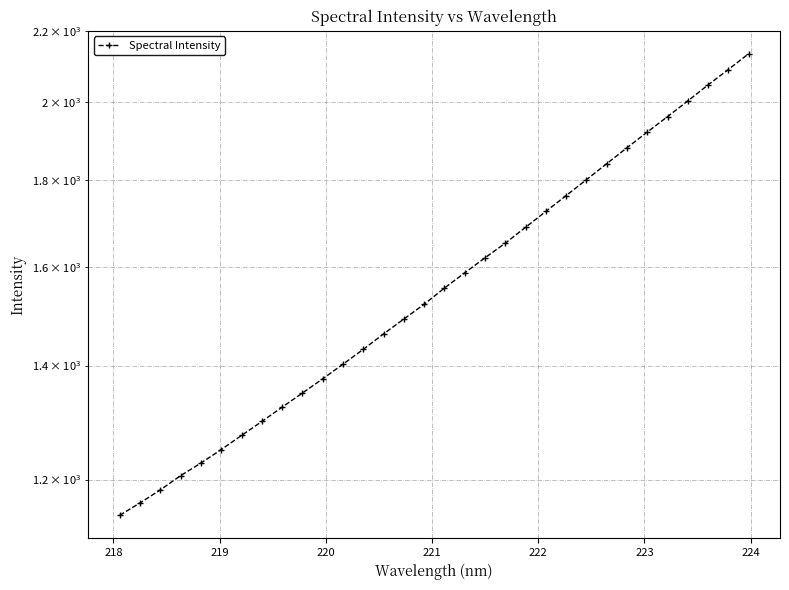

Reading left to right, transcribe all the data shown in this chart.

1143.3	1162.6	1183.2	1206.2	1227.0	1249.6	1273.7	1298.0	1323.4	1348.9	1375.1	1402.7	1431.0	1461.3	1491.0	1521.0	1554.8	1587.1	1619.7	1652.1	1687.9	1724.6	1761.9	1800.1	1839.5	1879.6	1919.8	1960.5	2002.4	2046.3	2089.3	2134.3